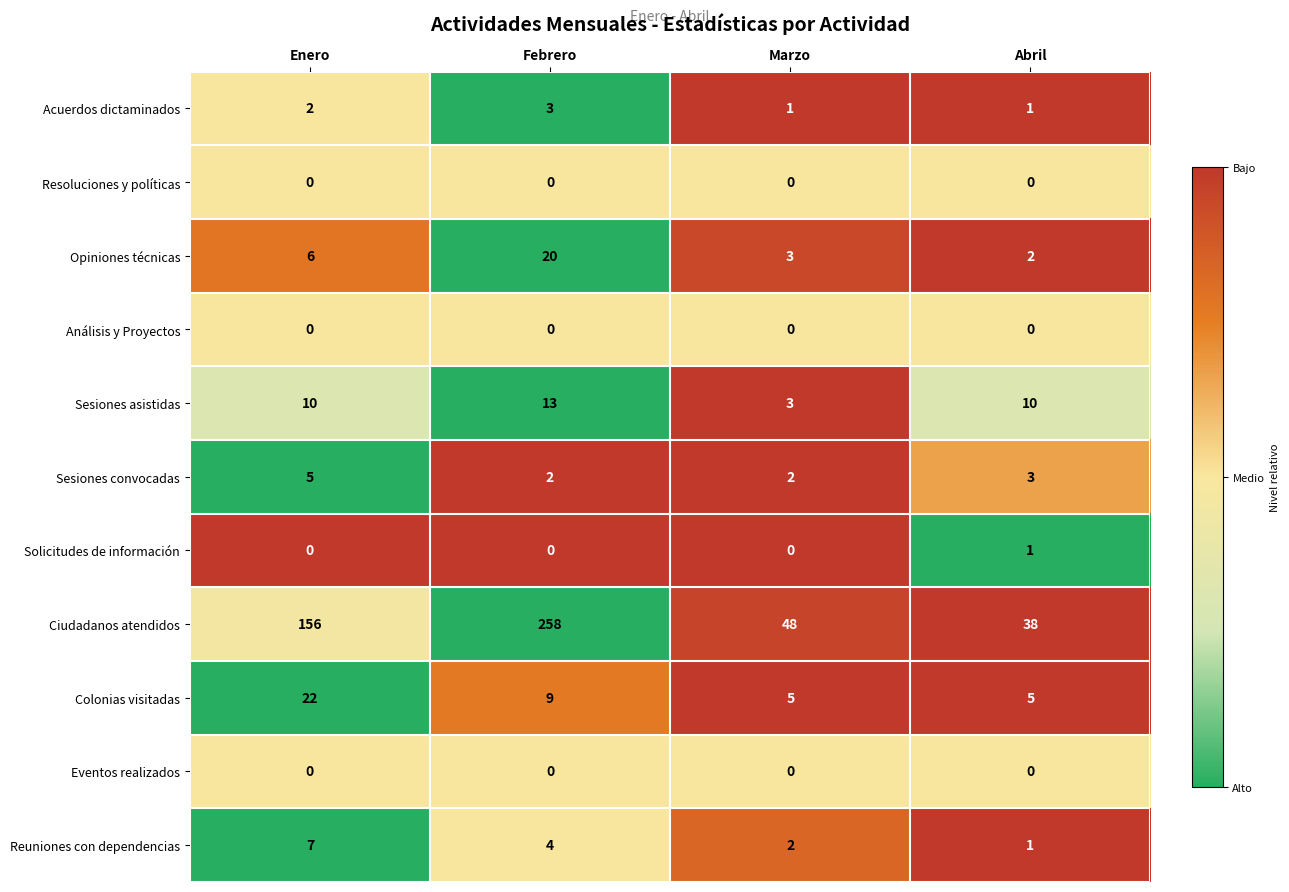

At which category is the sum across all series the highest?

Febrero